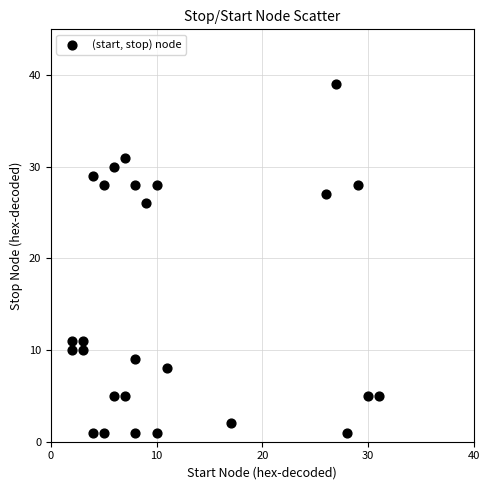

What is the range of X values (max minus min)?

29